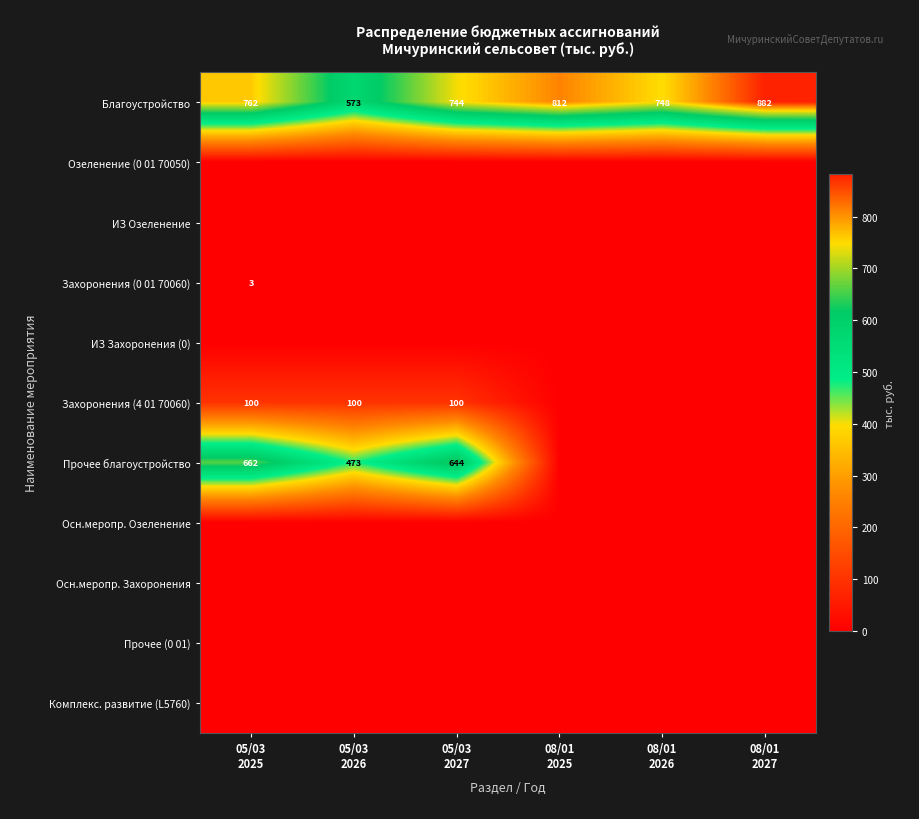

Which category has the lowest value across all series?

05/03
2025